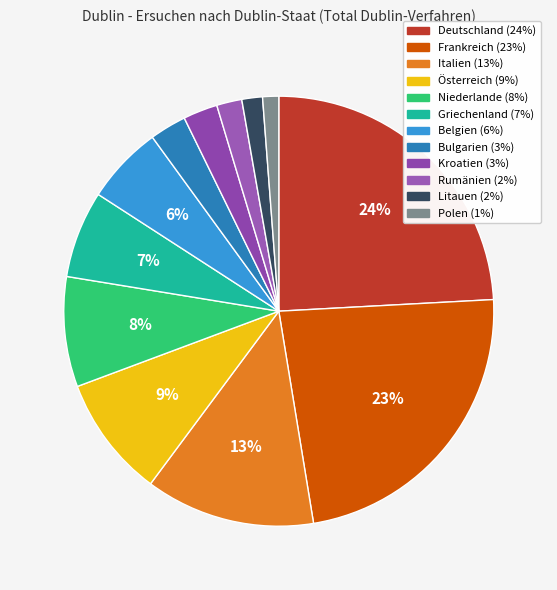

Rank the categories by value from lowest to highest.

Polen, Litauen, Rumänien, Kroatien, Bulgarien, Belgien, Griechenland, Niederlande, Österreich, Italien, Frankreich, Deutschland